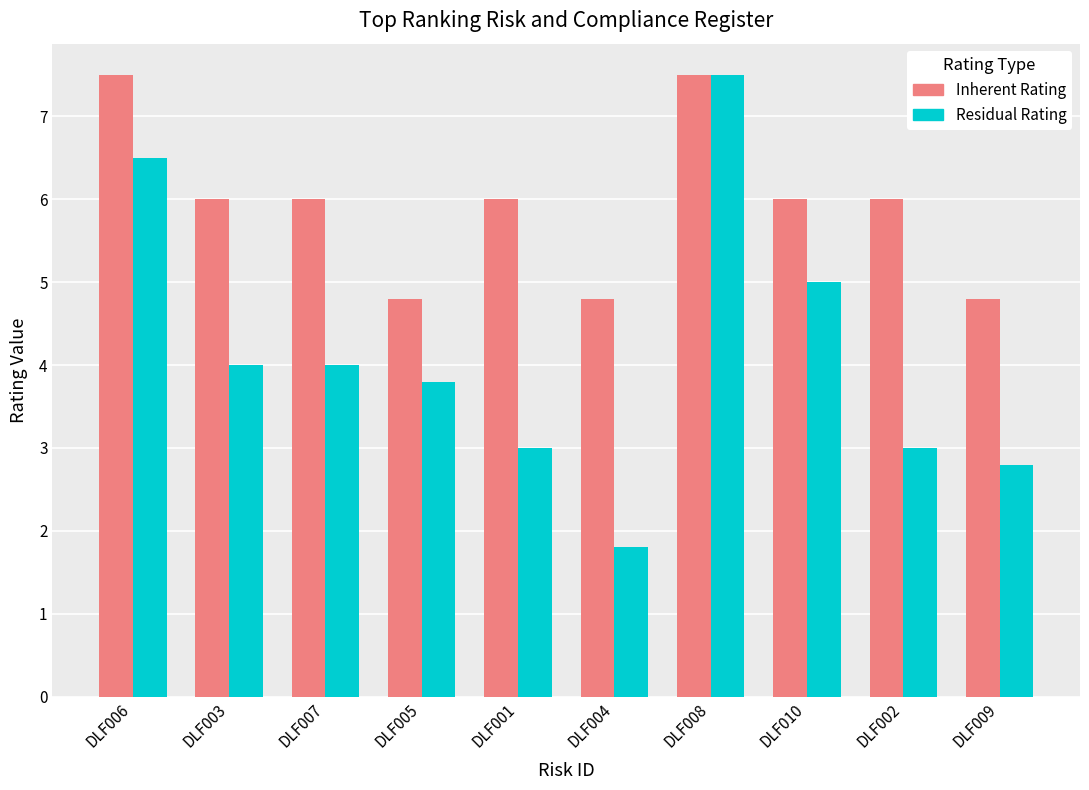

Reading right to left, what are all the values shown in this chart?

Inherent Rating: 4.8	6.0	6.0	7.5	4.8	6.0	4.8	6.0	6.0	7.5
Residual Rating: 2.8	3.0	5.0	7.5	1.8	3.0	3.8	4.0	4.0	6.5